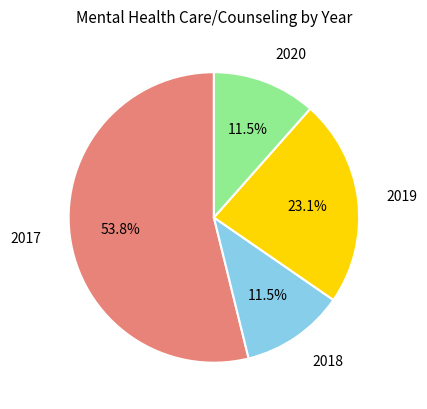

Count the number of slices in the pie.

4